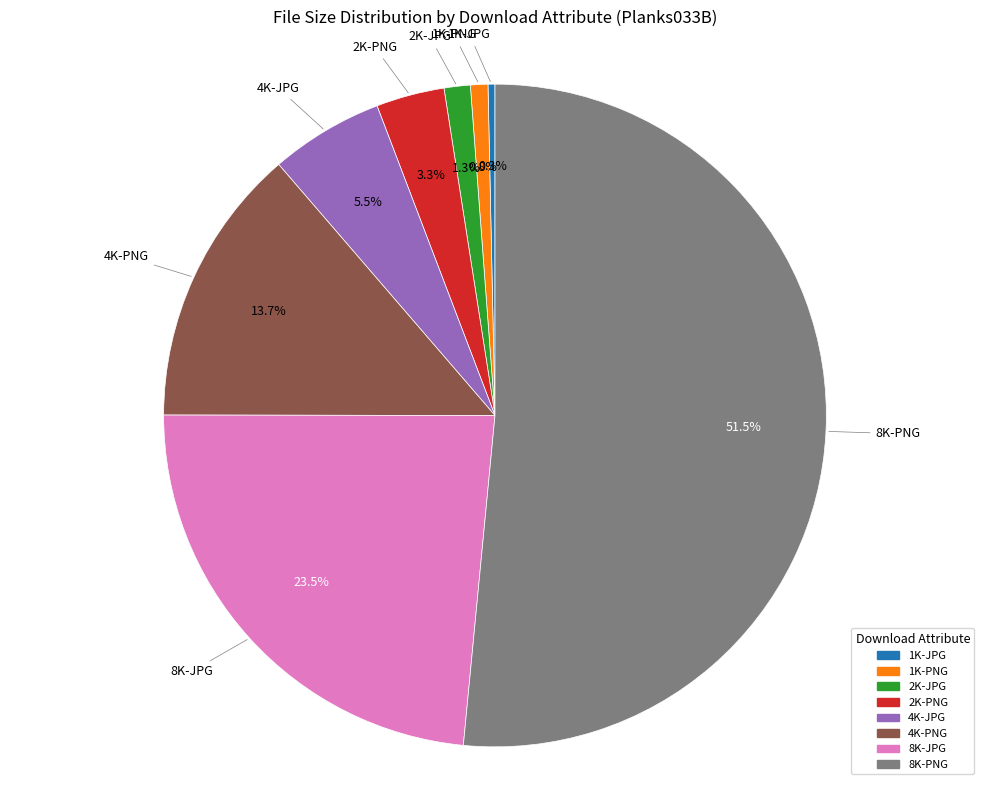

Is 8K-PNG the majority of the pie?

Yes